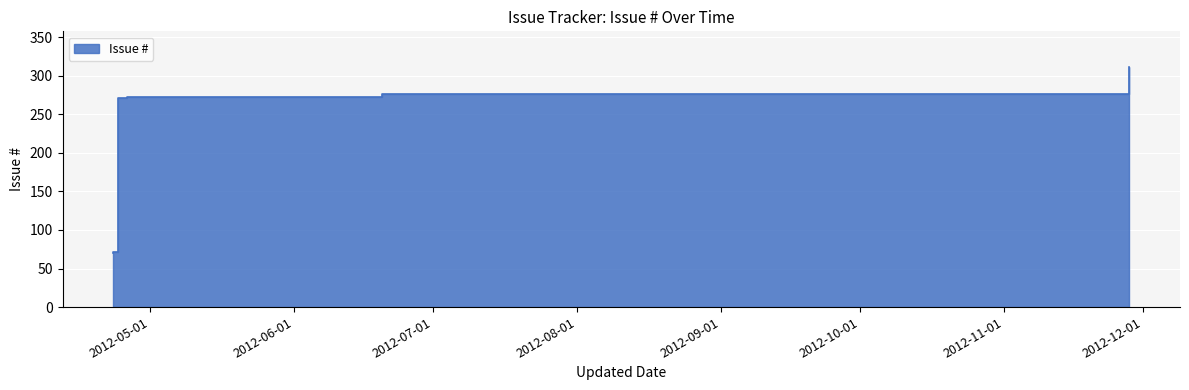

What is the label of the 2nd point from the right?

2012-06-20